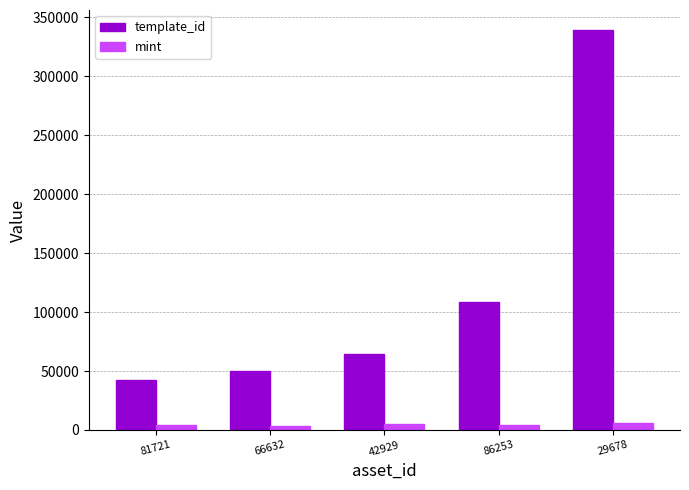

Which series has the largest total across all categories?

template_id